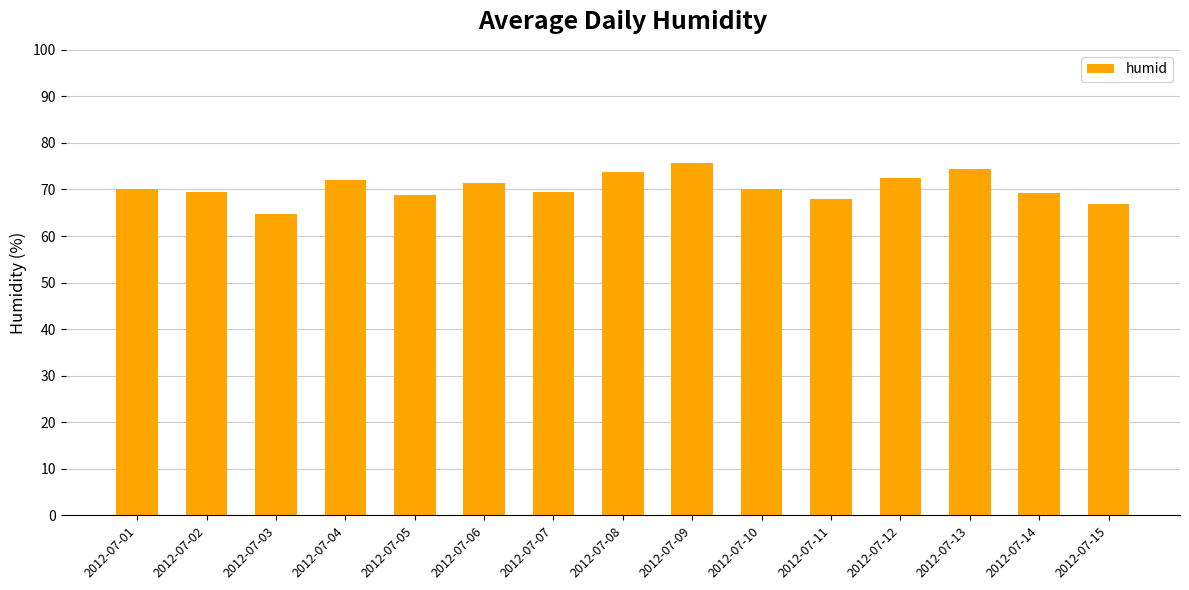

What is the minimum value shown in the chart?

64.8